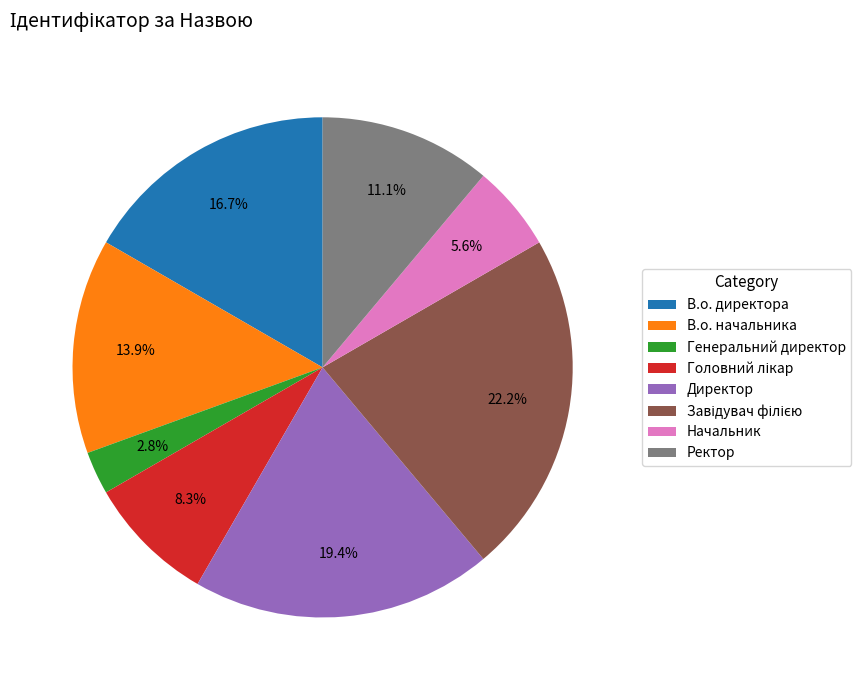

Between В.о. директора and Начальник, which is larger?

В.о. директора